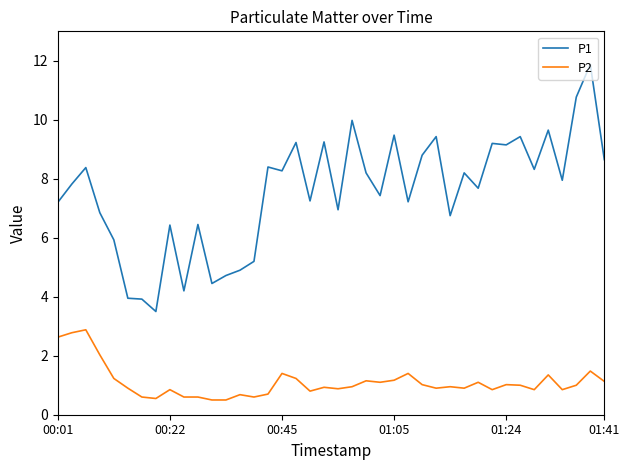

True or false: P2 and P1 intersect in this chart.

False